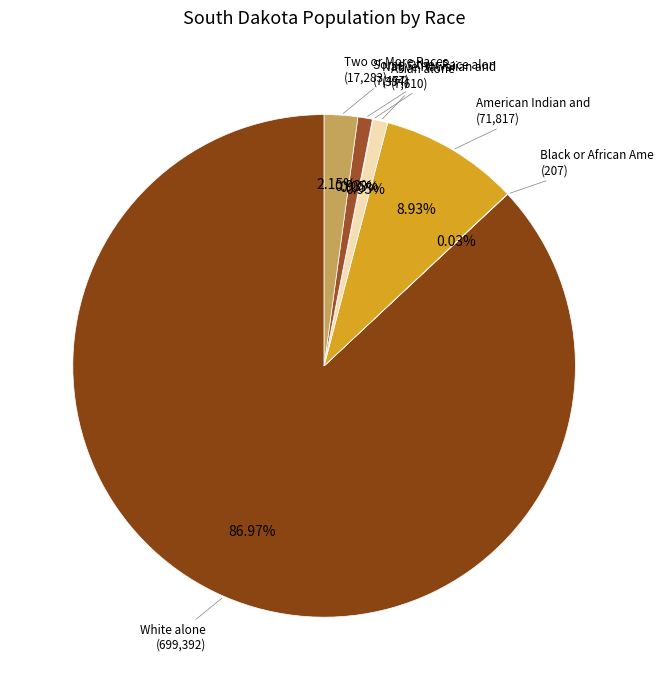

Rank the categories by value from lowest to highest.

Black or African American alone, Native Hawaiian and Other Pacific, Some Other Race alone, Asian alone, Two or More Races, American Indian and Alaska Native, White alone